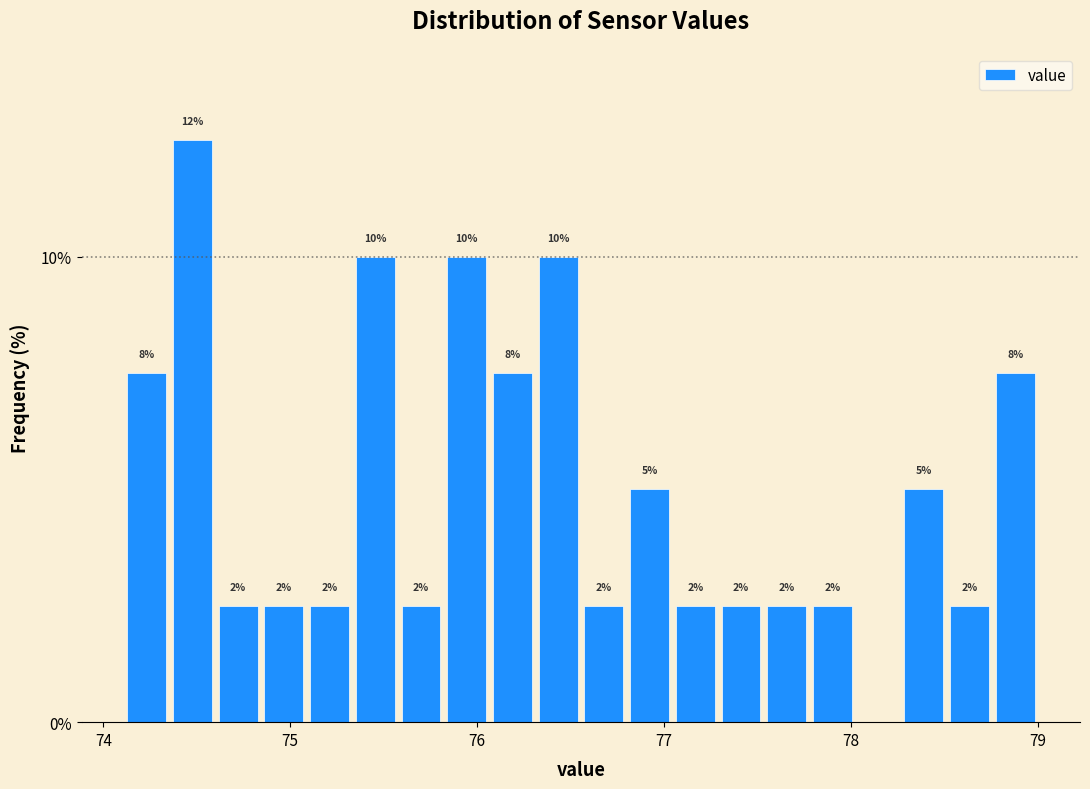

Read against the x-axis, roughly where is the centre of the tallest bar?

74.5